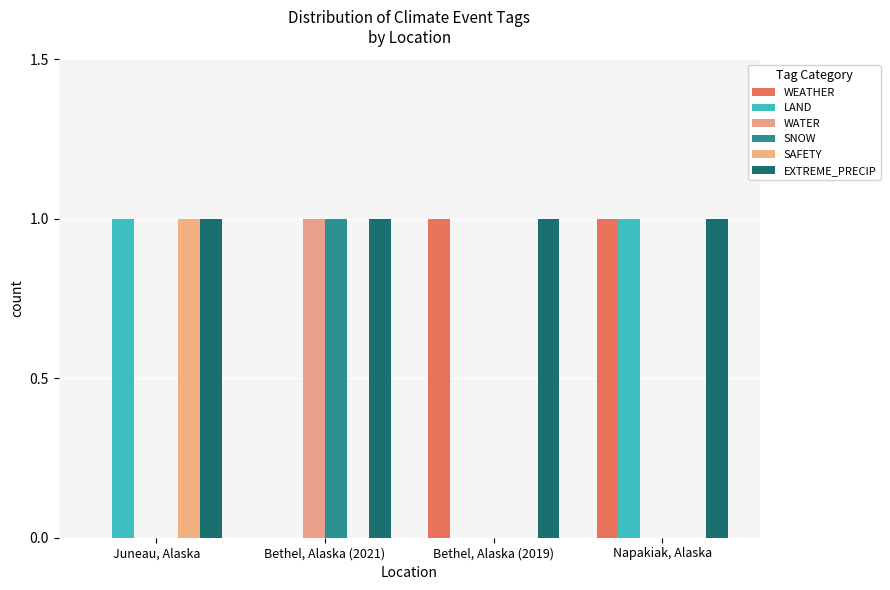

What position from the left is Bethel, Alaska (2019)?

3